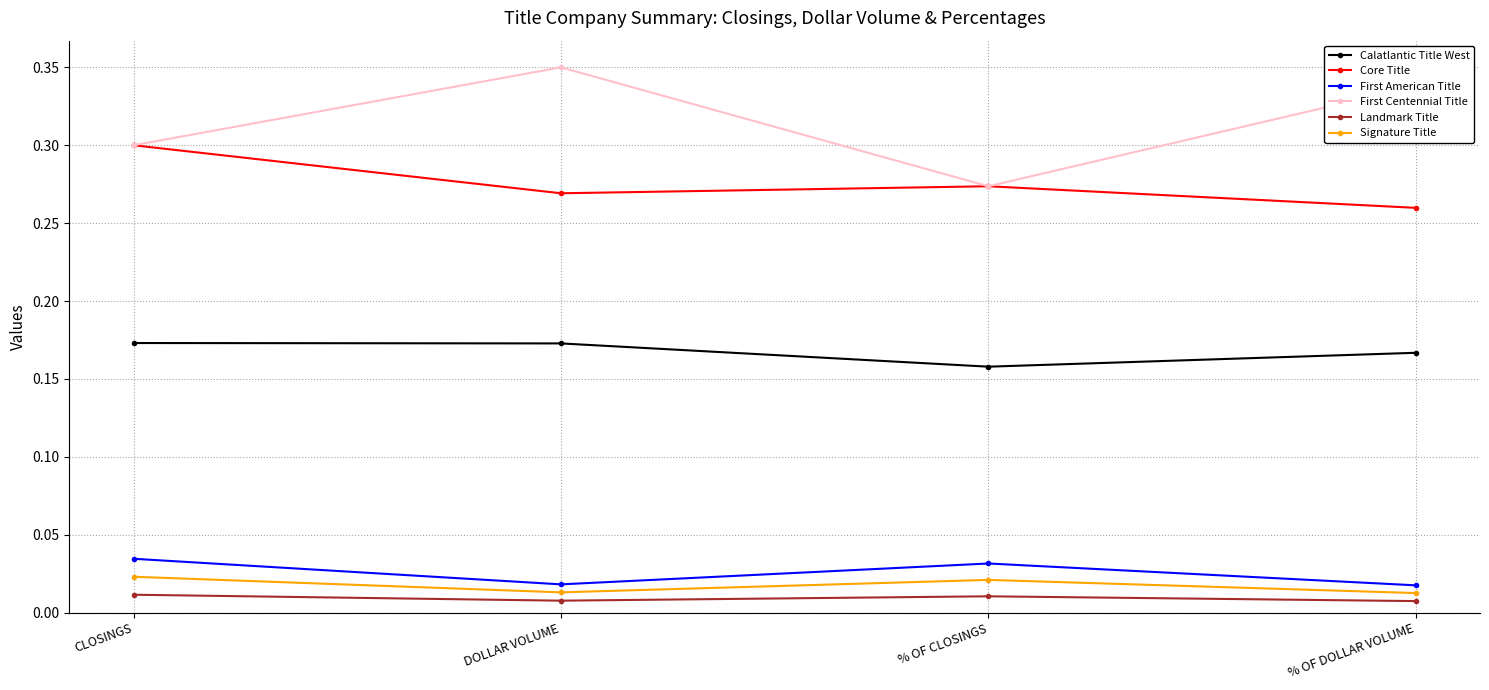

Does the chart display data point markers on the line(s)?

Yes